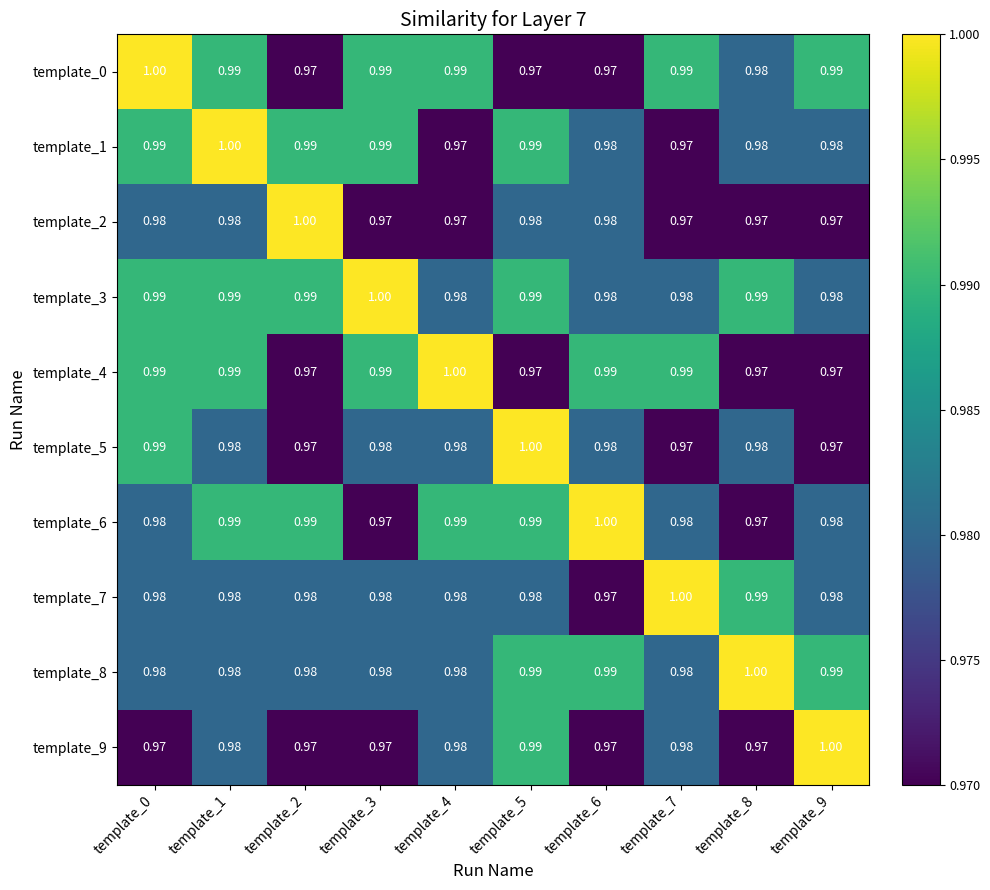

How many series are shown in this chart?

10